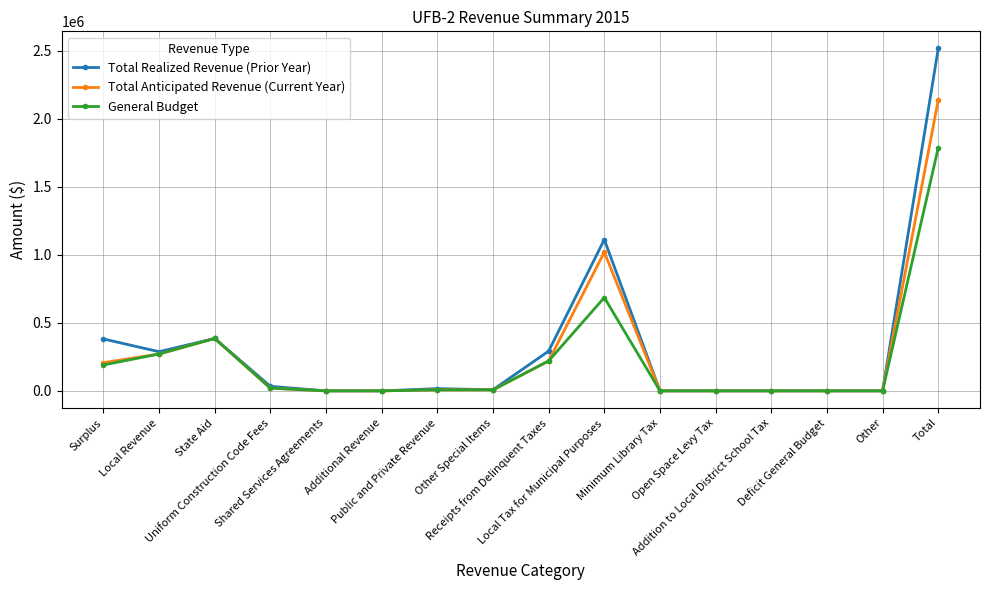

Rank the series by their maximum value, from highest to lowest.

Total Realized Revenue (Prior Year), Total Anticipated Revenue (Current Year), General Budget